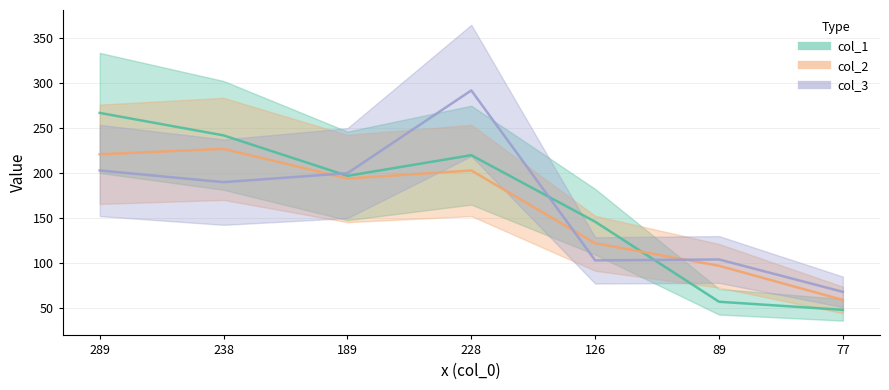

What are all the series names shown in the legend?

col_1, col_2, col_3